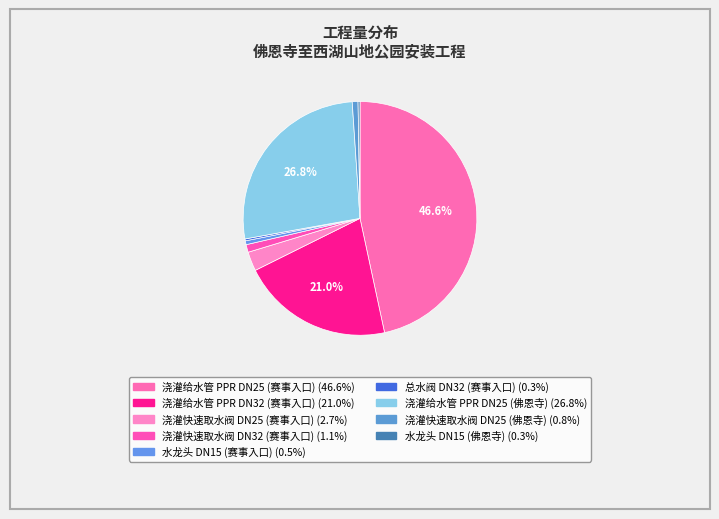

Which slice is the smallest?

总水阀 DN32 (赛事入口)